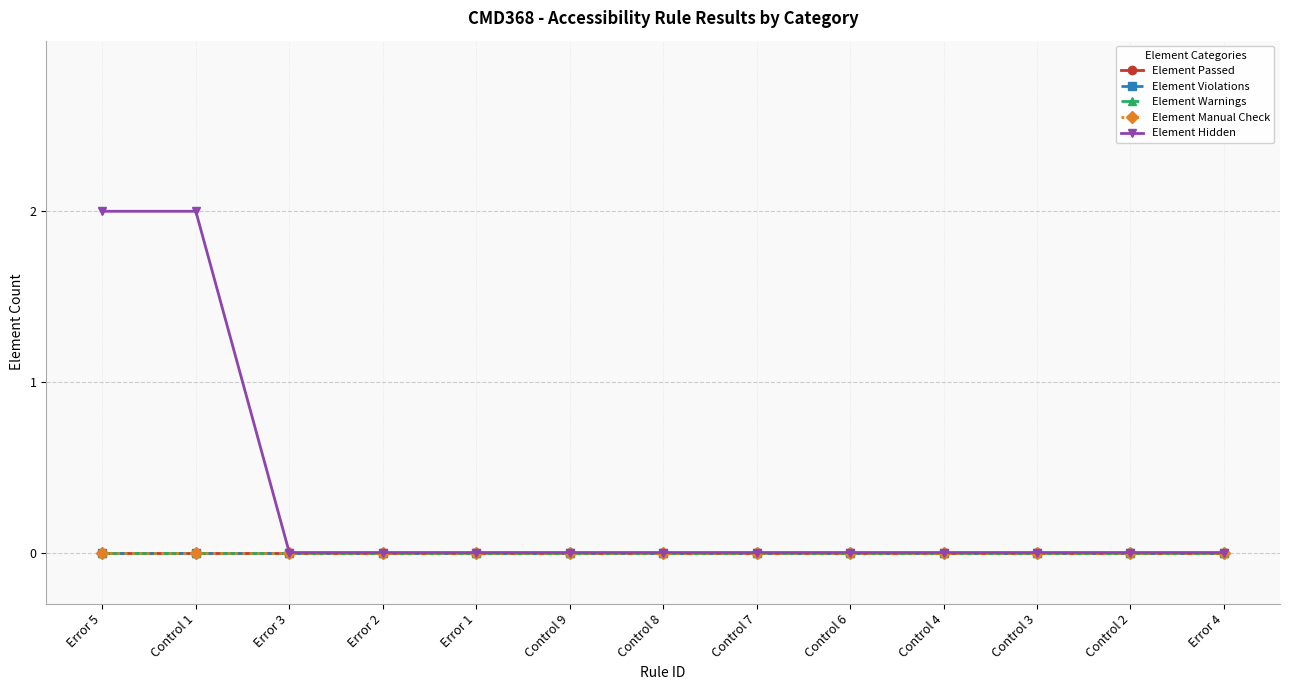

Between Error 3 and Control 9, which is larger?

Error 3